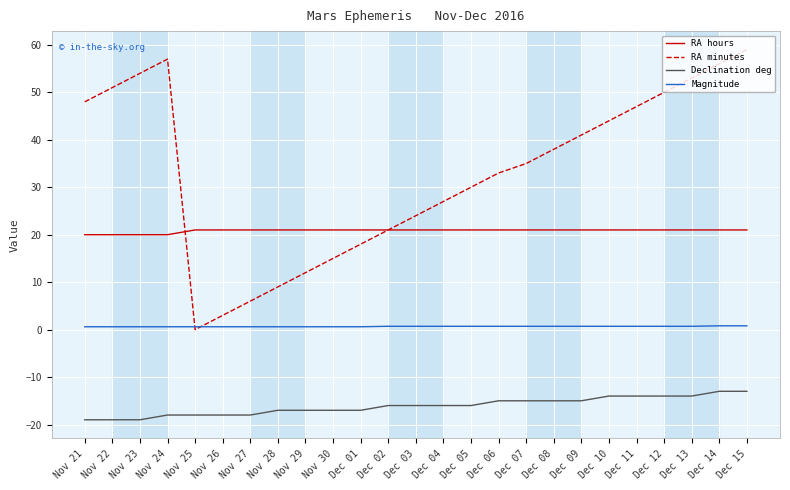

What is the average value of the RA minutes series?

33.2